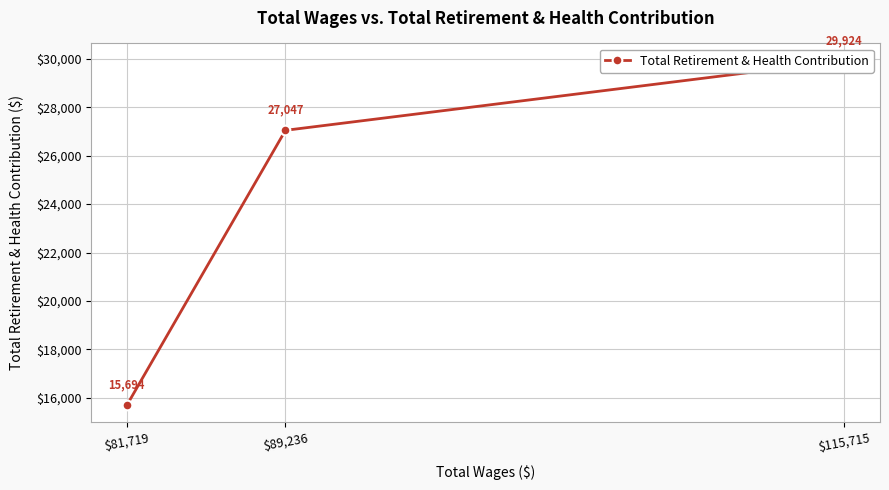

What is the average value?

24222